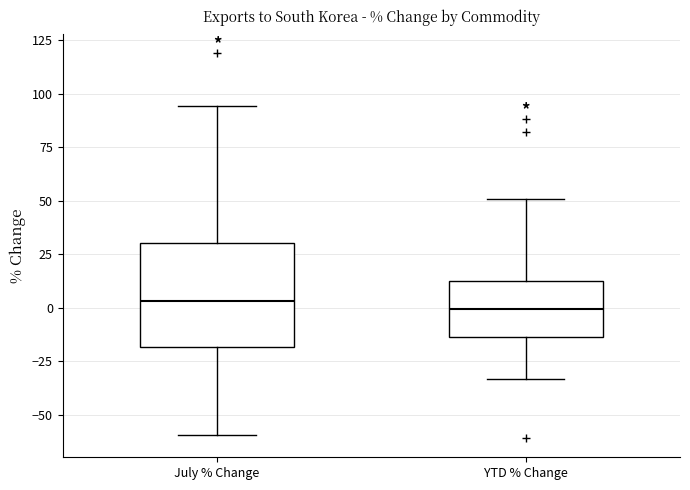

Reading left to right, transcribe this box plot: for each box, give where its median line is, the range the box spans, and where its two whiskers end, as read against the y-axis. The values are not printed on the chart, so give them approximately, as read against the axis.

July % Change: median 5, box -20 to 30, whiskers -60 to 95
YTD % Change: median 0, box -15 to 10, whiskers -35 to 50